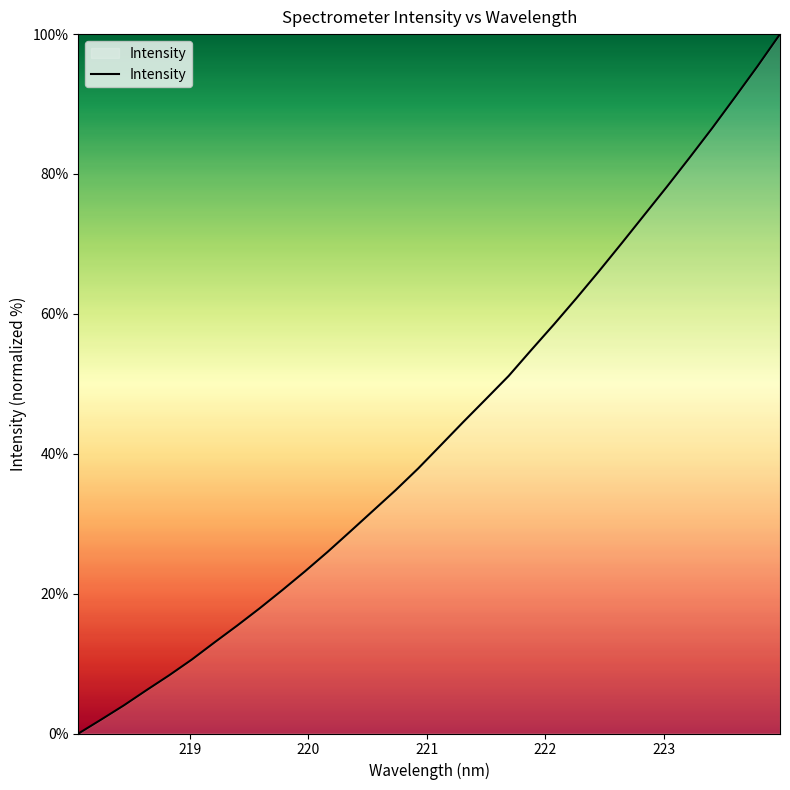

What is the maximum value shown in the chart?

100.0